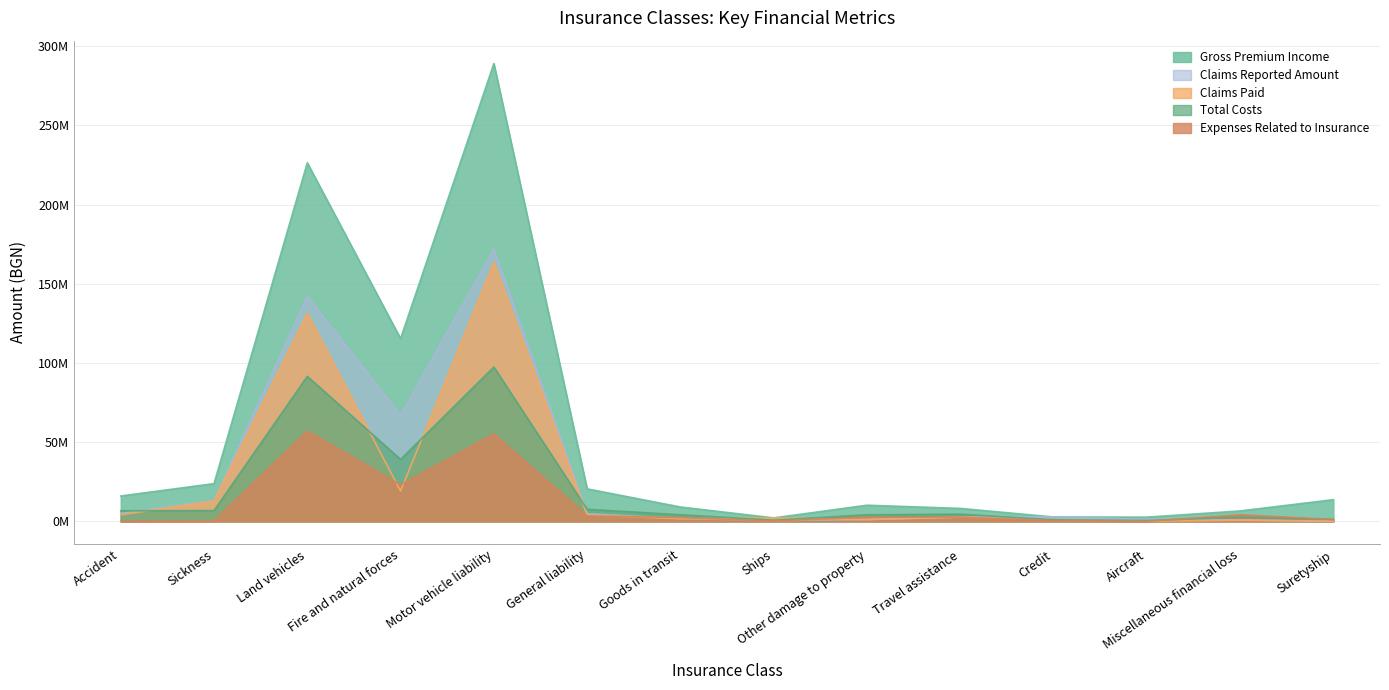

What is the difference between the highest and lowest values at Aircraft?

2628271.4